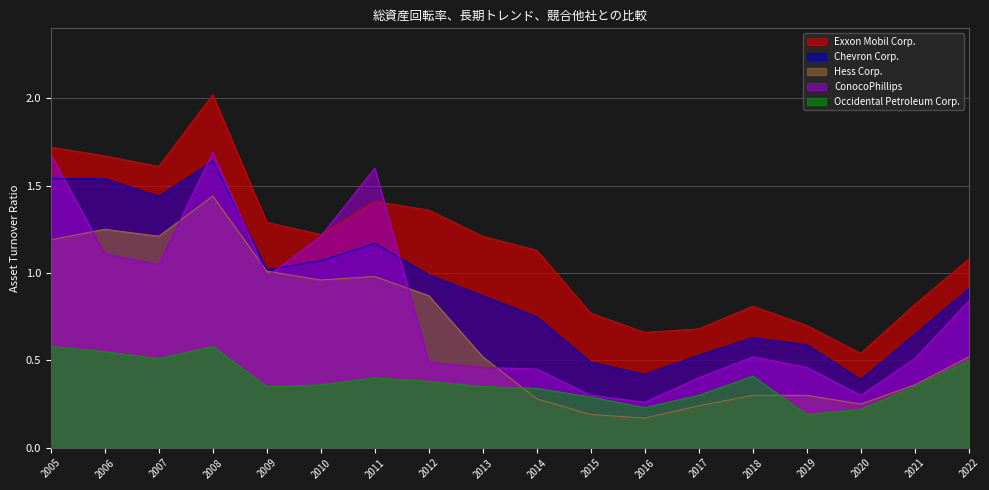

What is the smallest value displayed?

0.2